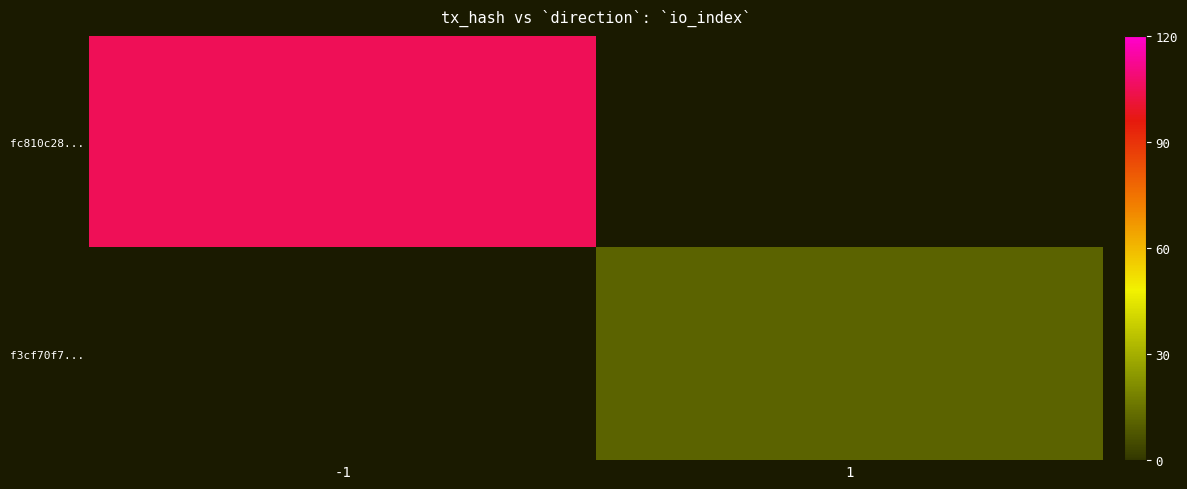

The value of f3cf70f7... at 1 is 11.0. True or false?

True